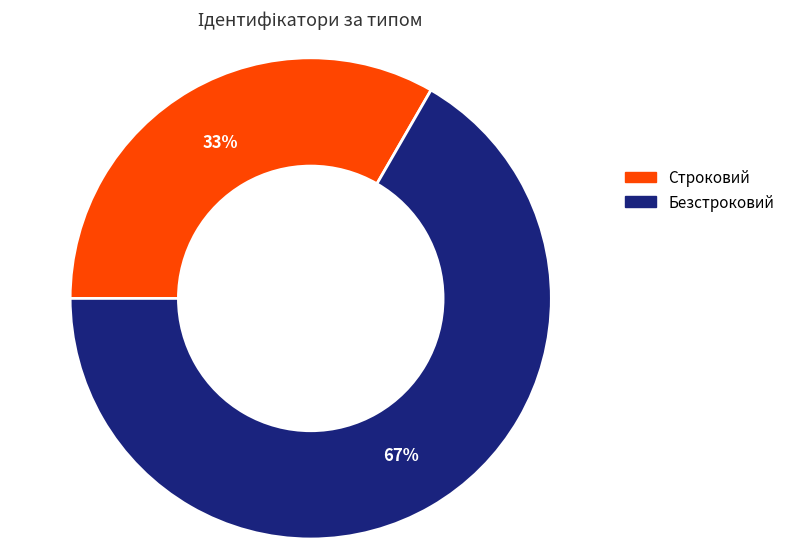

What is the ratio of the value at Строковий to the value at Безстроковий?

0.5